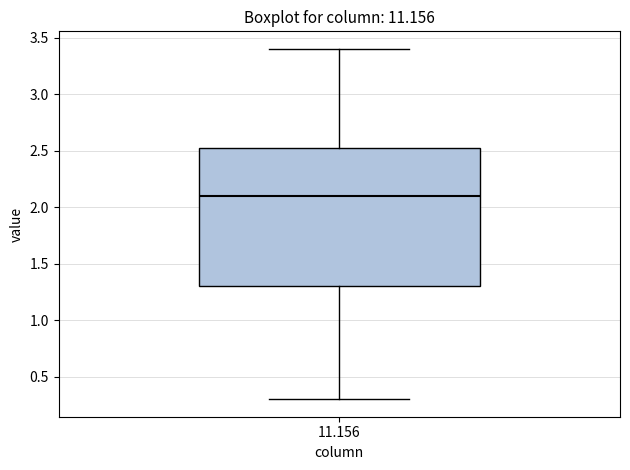

Where does the median line of the box at x = 11.156 sit on the y-axis? The values are not printed on the chart, so give them approximately, as read against the axis.

2.10